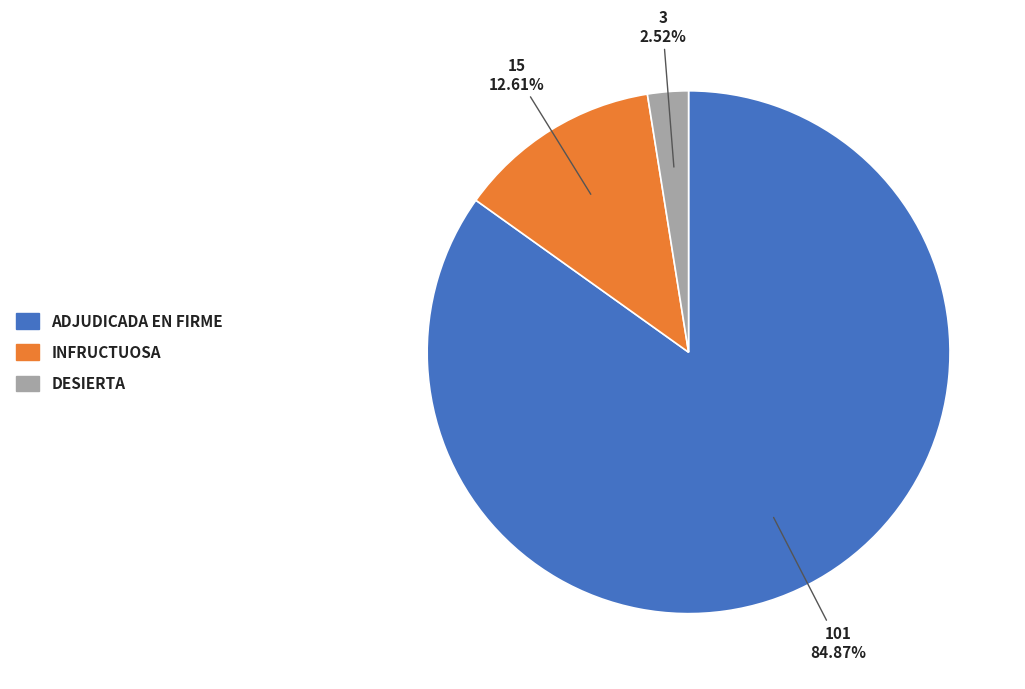

To the nearest percent, what is the difference between the INFRUCTUOSA and DESIERTA slice percentages?

10%